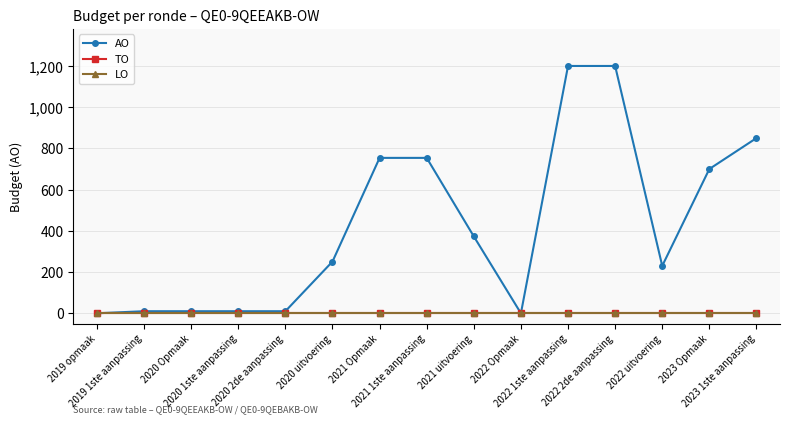

Rank the series by their maximum value, from lowest to highest.

TO, LO, AO